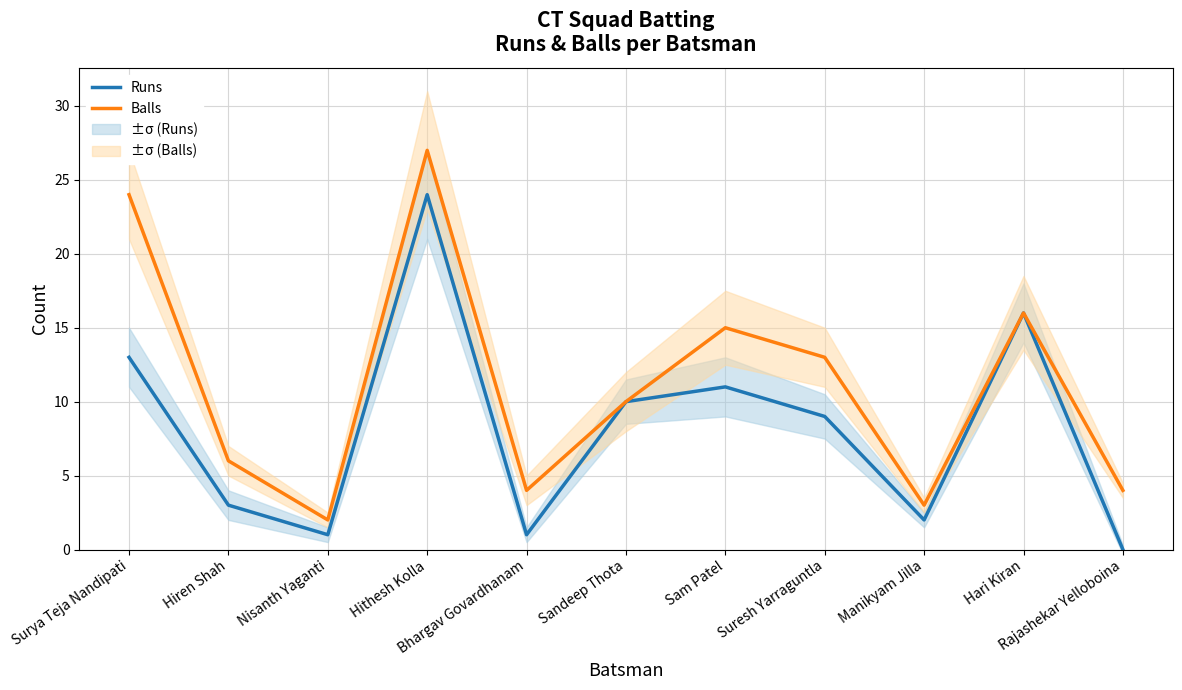

How many data points in Balls are less than 10?

5